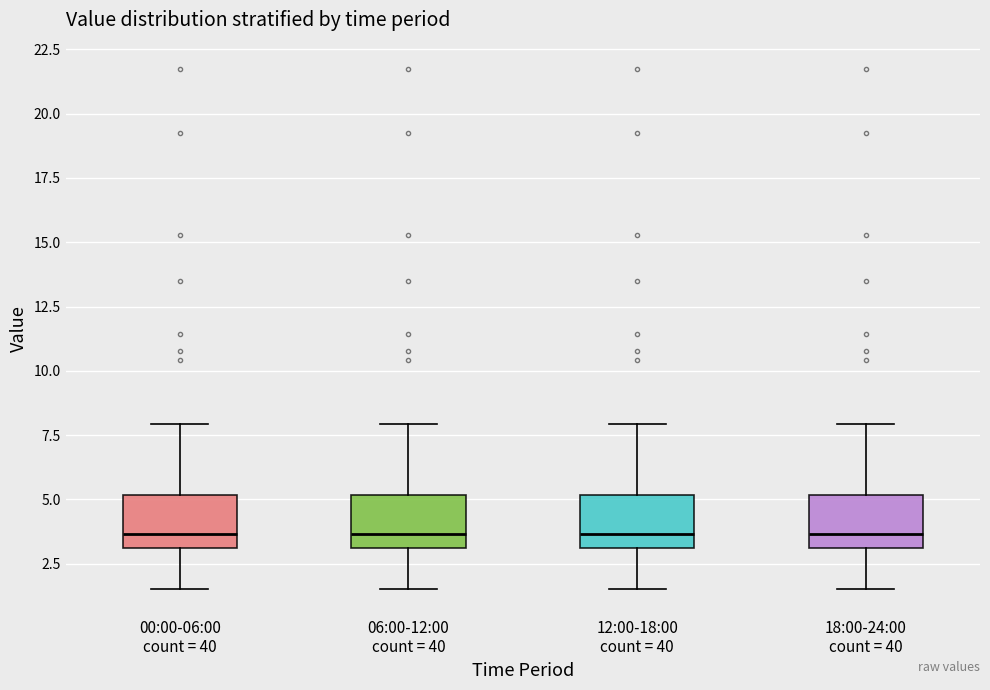

Reading left to right, transcribe this box plot: for each box, give where its median line is, the range the box spans, and where its two whiskers end, as read against the y-axis. The values are not printed on the chart, so give them approximately, as read against the axis.

00:00-06:00 count = 40: median 3.5, box 3.0 to 5.0, whiskers 1.5 to 8.0
06:00-12:00 count = 40: median 3.5, box 3.0 to 5.0, whiskers 1.5 to 8.0
12:00-18:00 count = 40: median 3.5, box 3.0 to 5.0, whiskers 1.5 to 8.0
18:00-24:00 count = 40: median 3.5, box 3.0 to 5.0, whiskers 1.5 to 8.0